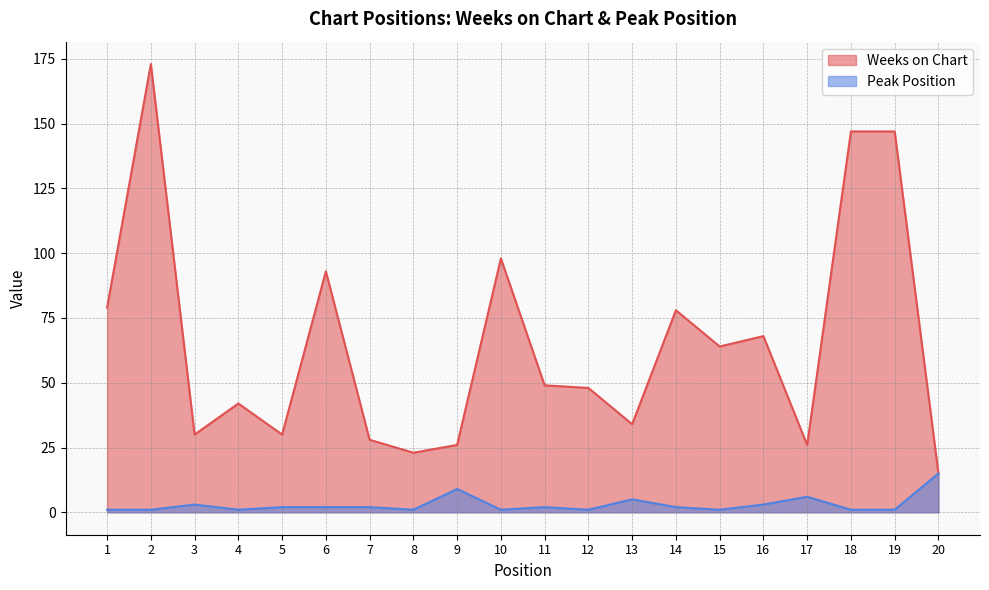

Does the chart have visible grid lines?

Yes